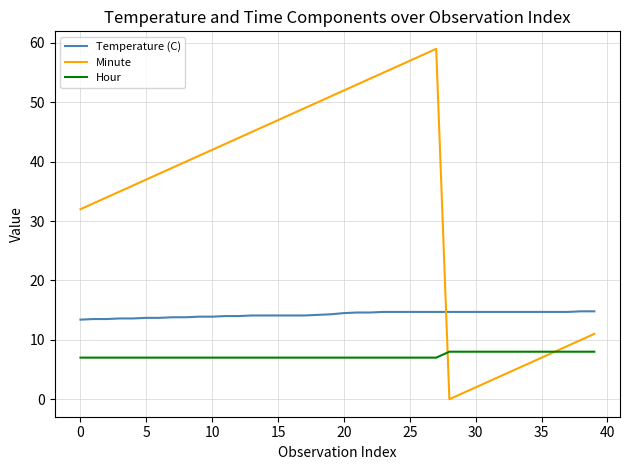

Rank the series by their maximum value, from highest to lowest.

Minute, Temperature (C), Hour